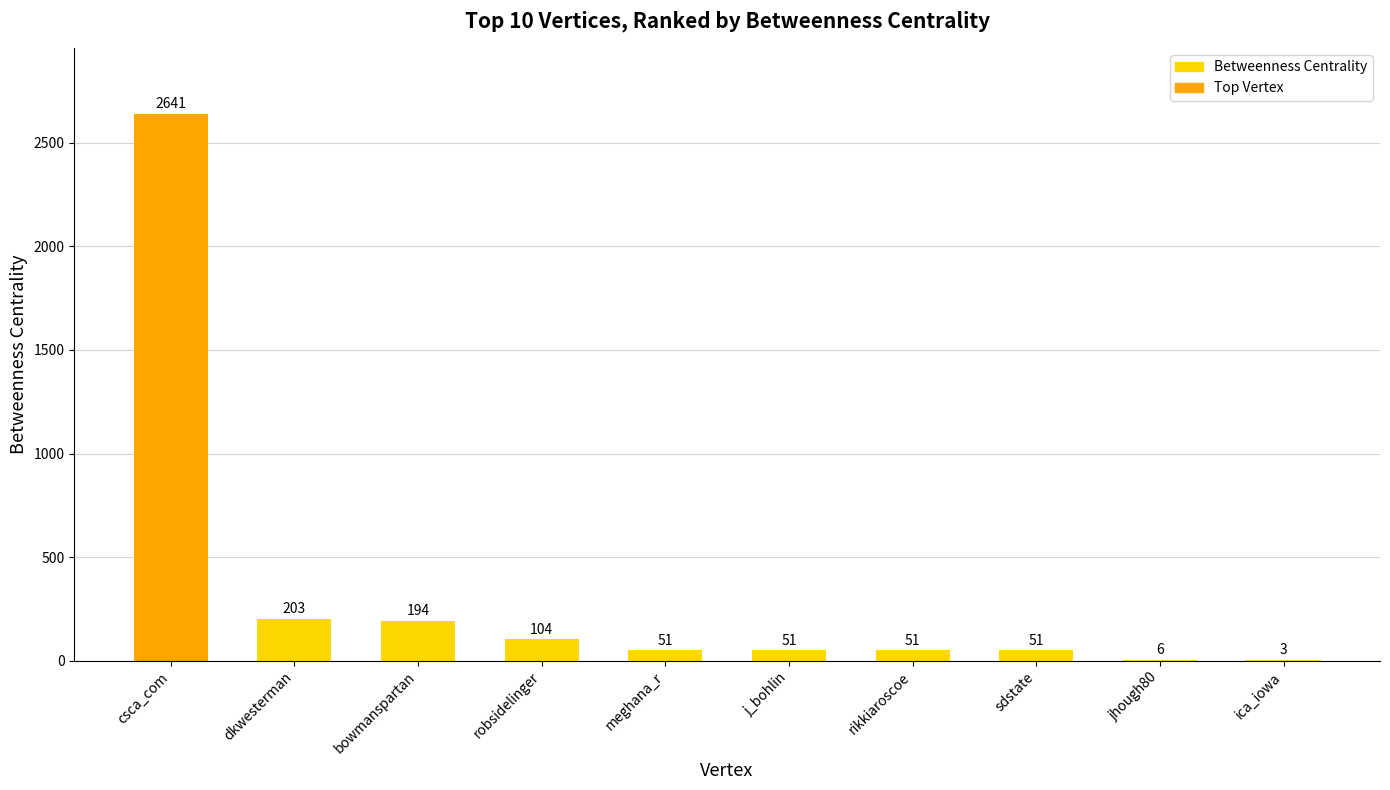

Approximately how many times larger is the value at jhough80 compared to ica_iowa?

2.0